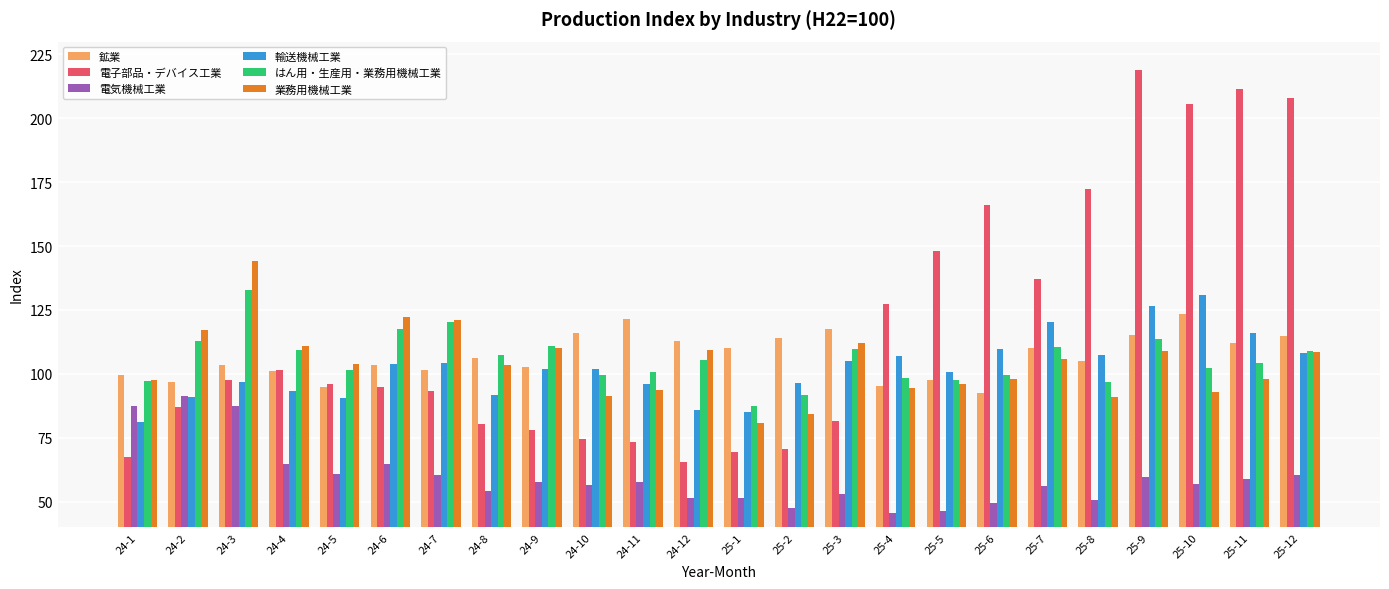

Which category has the highest value in the 輸送機械工業 series?

25-10